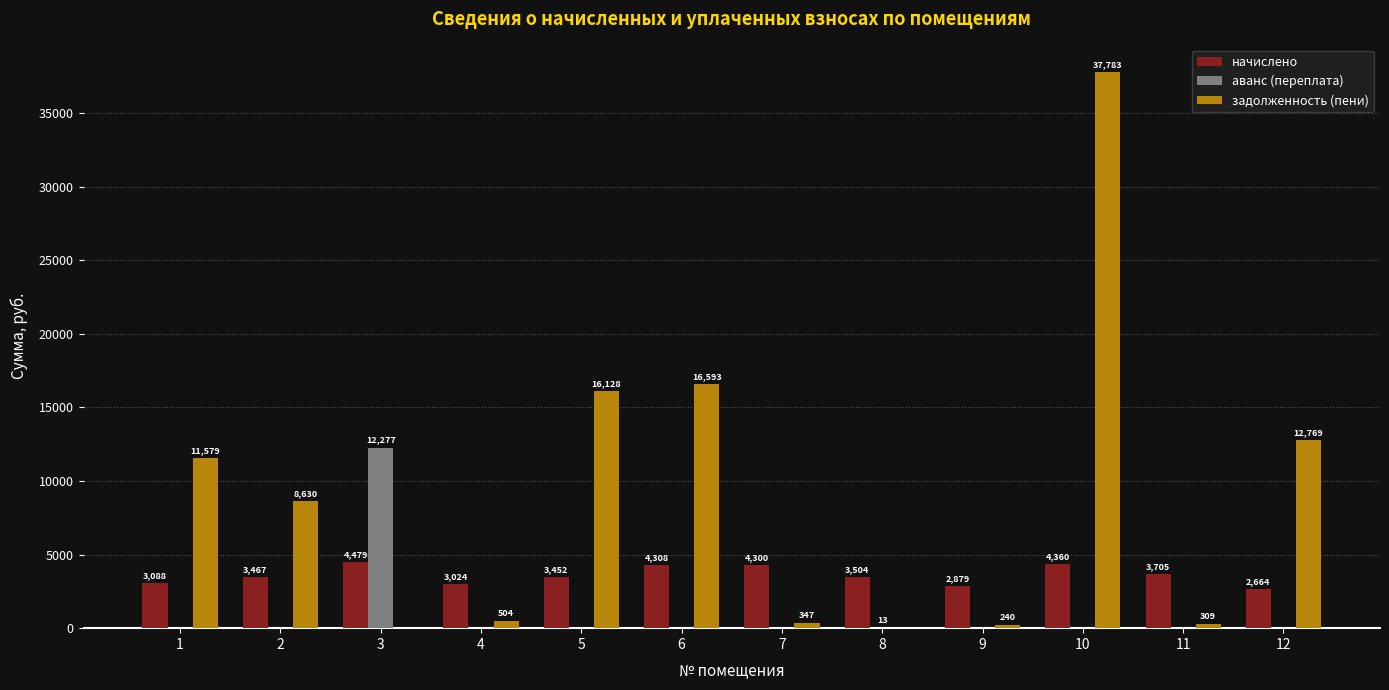

What is the approximate value of начислено at 8?

3504.2